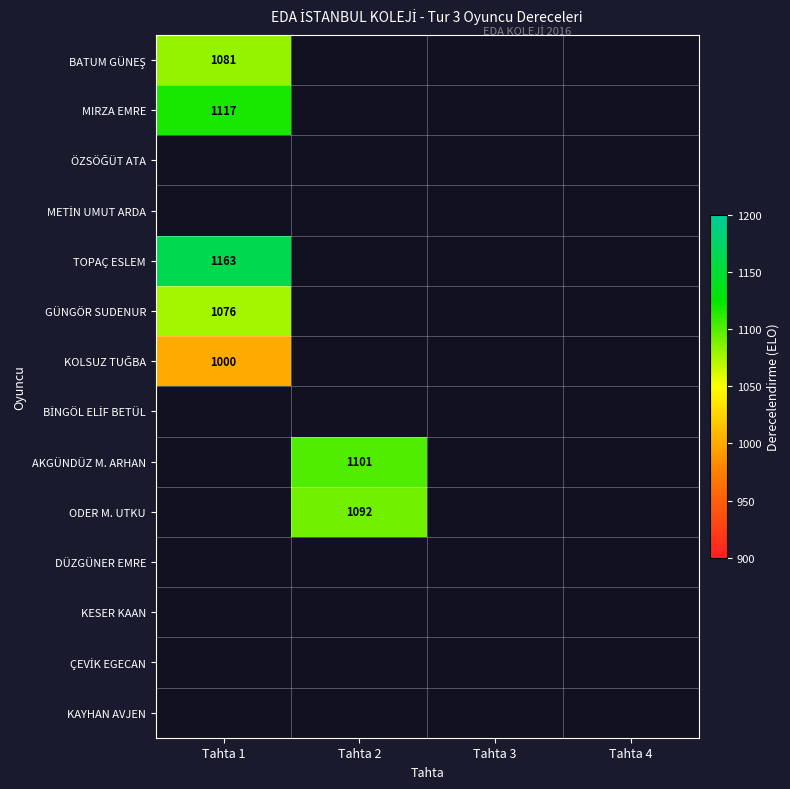

What is the greatest value displayed?

1163.0